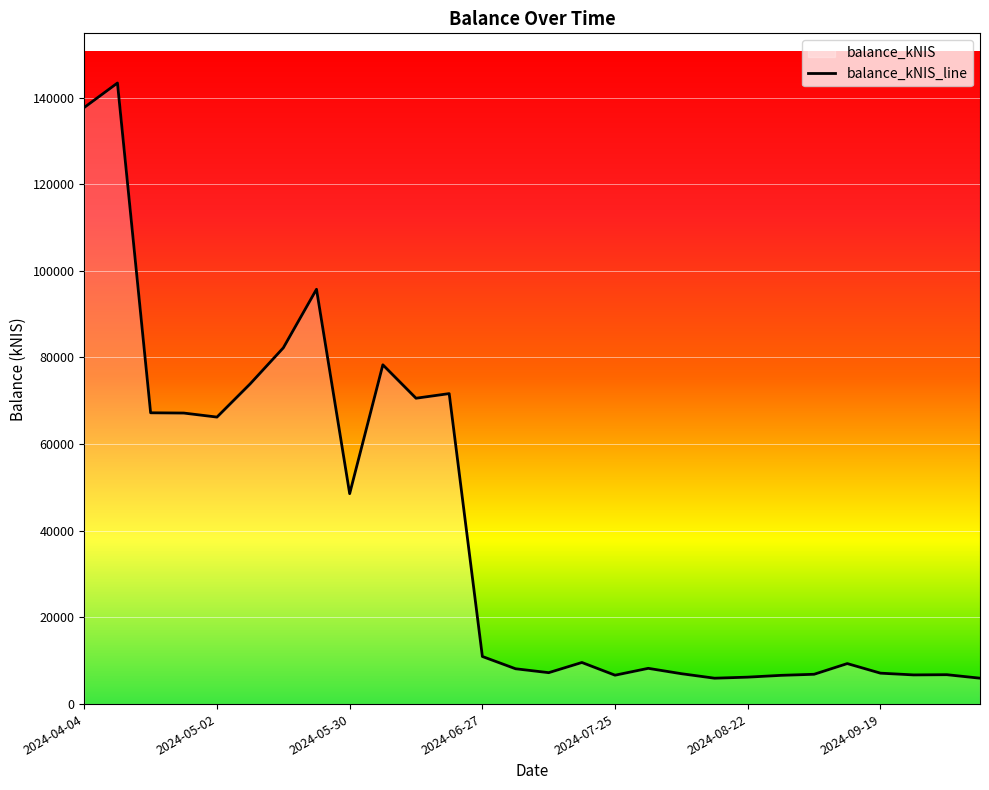

What is the change in value from 2024-07-25 to 2024-08-01?

+1582.9